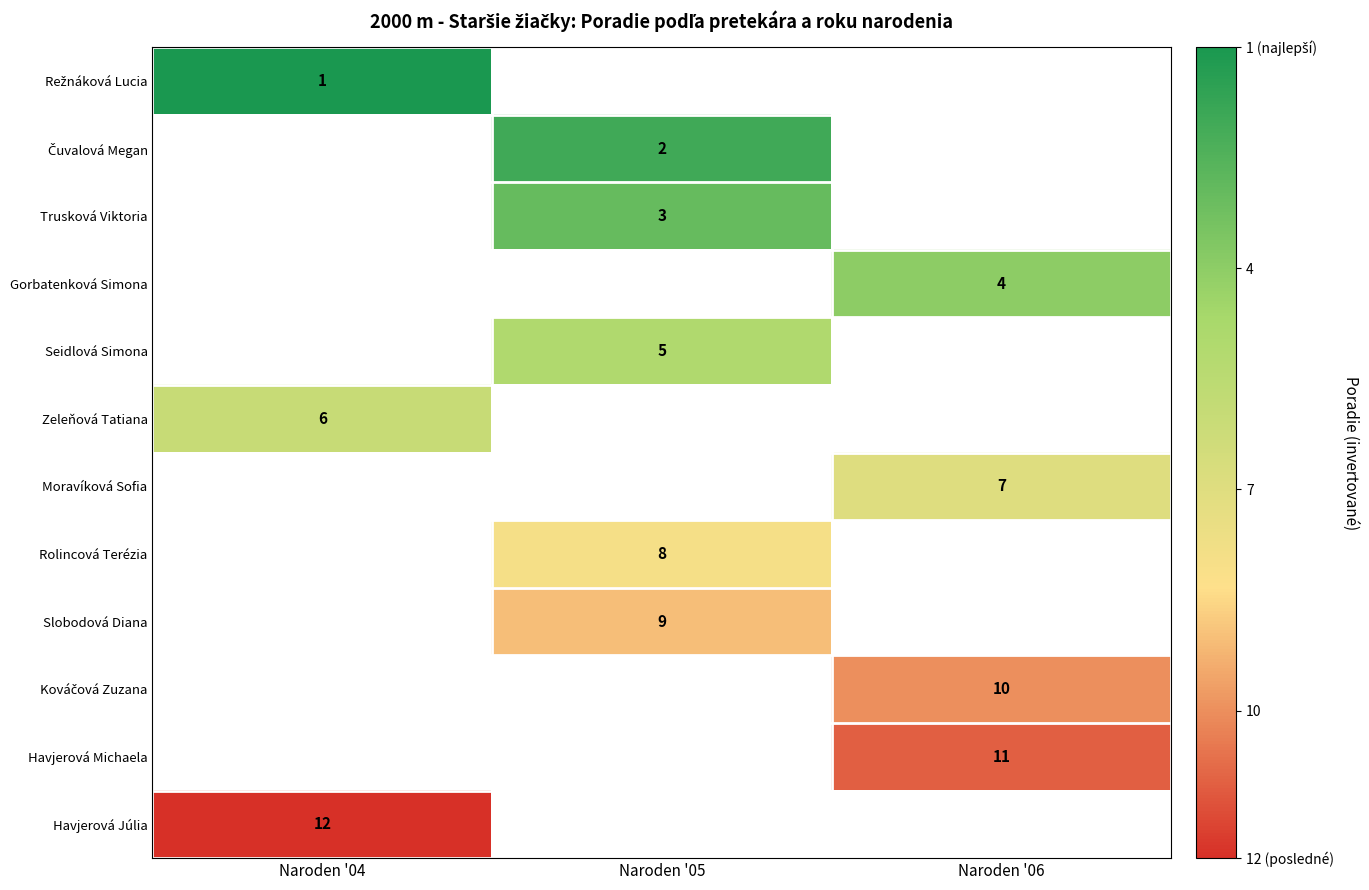

How many categories are shown in the chart?

3